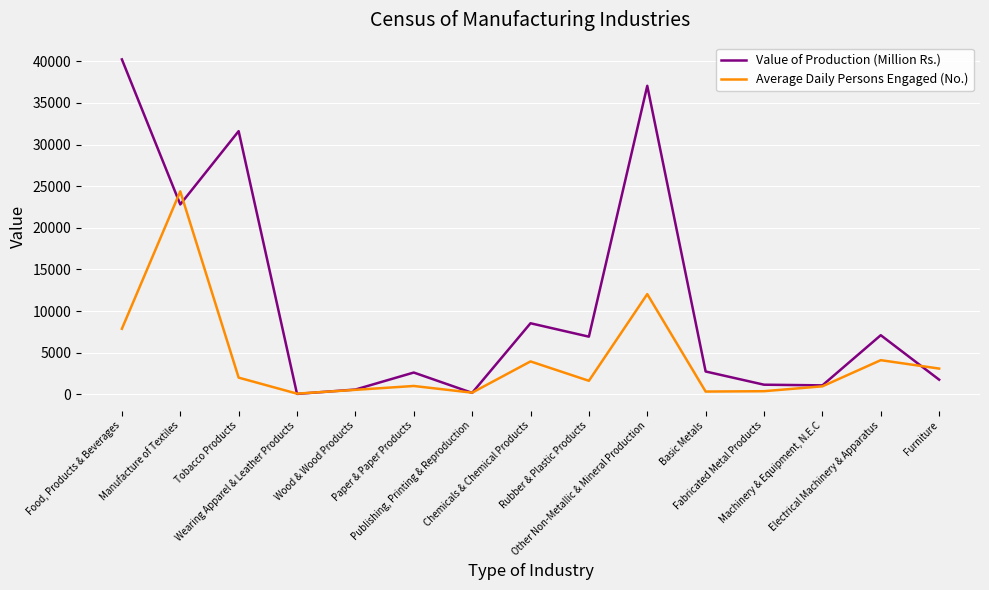

How many interior local peaks does the Value of Production (Million Rs.) series have?

5